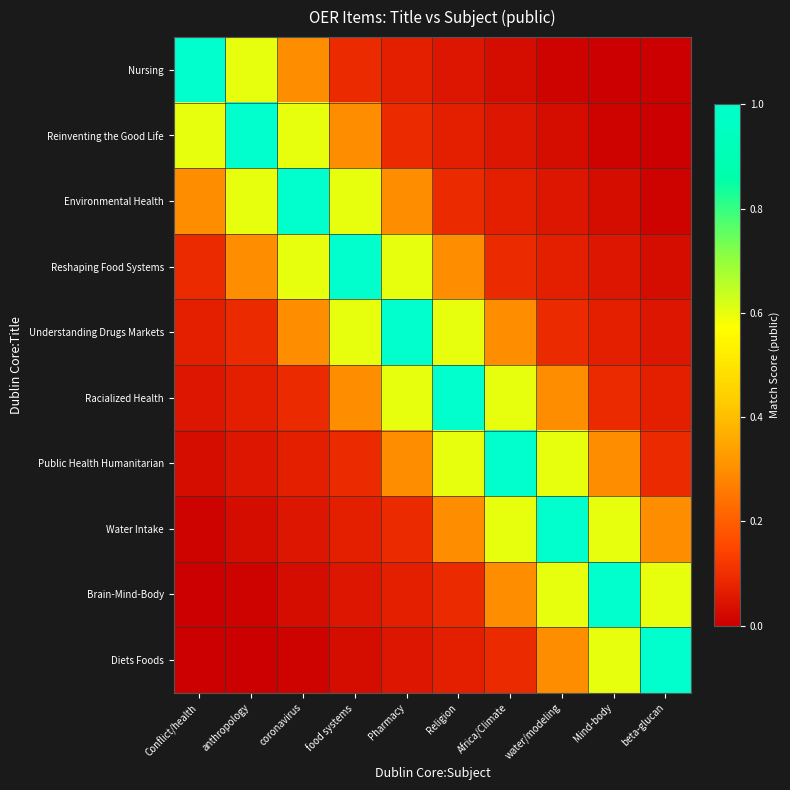

Reading left to right, what are all the values shown in this chart?

Nursing: Conflict/health=1.0	anthropology=0.6	coronavirus=0.3	food systems=0.1	Pharmacy=0.1	Religion=0.0	Africa/Climate=0.0	water/modeling=0.0	Mind-body=0.0	beta-glucan=0.0
Reinventing the Good Life: Conflict/health=0.6	anthropology=1.0	coronavirus=0.6	food systems=0.3	Pharmacy=0.1	Religion=0.1	Africa/Climate=0.0	water/modeling=0.0	Mind-body=0.0	beta-glucan=0.0
Environmental Health: Conflict/health=0.3	anthropology=0.6	coronavirus=1.0	food systems=0.6	Pharmacy=0.3	Religion=0.1	Africa/Climate=0.1	water/modeling=0.0	Mind-body=0.0	beta-glucan=0.0
Reshaping Food Systems: Conflict/health=0.1	anthropology=0.3	coronavirus=0.6	food systems=1.0	Pharmacy=0.6	Religion=0.3	Africa/Climate=0.1	water/modeling=0.1	Mind-body=0.0	beta-glucan=0.0
Understanding Drugs Markets: Conflict/health=0.1	anthropology=0.1	coronavirus=0.3	food systems=0.6	Pharmacy=1.0	Religion=0.6	Africa/Climate=0.3	water/modeling=0.1	Mind-body=0.1	beta-glucan=0.0
Racialized Health: Conflict/health=0.0	anthropology=0.1	coronavirus=0.1	food systems=0.3	Pharmacy=0.6	Religion=1.0	Africa/Climate=0.6	water/modeling=0.3	Mind-body=0.1	beta-glucan=0.1
Public Health Humanitarian: Conflict/health=0.0	anthropology=0.0	coronavirus=0.1	food systems=0.1	Pharmacy=0.3	Religion=0.6	Africa/Climate=1.0	water/modeling=0.6	Mind-body=0.3	beta-glucan=0.1
Water Intake: Conflict/health=0.0	anthropology=0.0	coronavirus=0.0	food systems=0.1	Pharmacy=0.1	Religion=0.3	Africa/Climate=0.6	water/modeling=1.0	Mind-body=0.6	beta-glucan=0.3
Brain-Mind-Body: Conflict/health=0.0	anthropology=0.0	coronavirus=0.0	food systems=0.0	Pharmacy=0.1	Religion=0.1	Africa/Climate=0.3	water/modeling=0.6	Mind-body=1.0	beta-glucan=0.6
Diets Foods: Conflict/health=0.0	anthropology=0.0	coronavirus=0.0	food systems=0.0	Pharmacy=0.0	Religion=0.1	Africa/Climate=0.1	water/modeling=0.3	Mind-body=0.6	beta-glucan=1.0